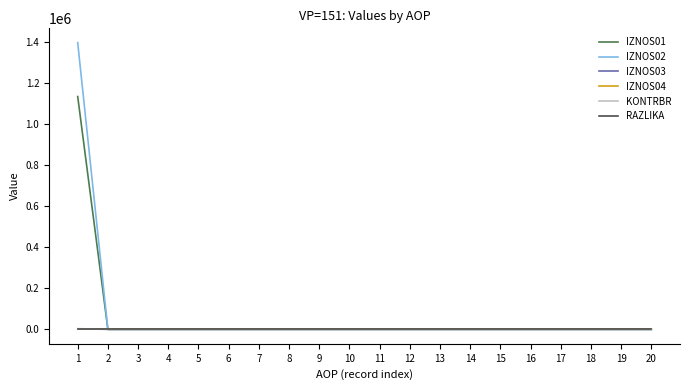

Count the RAZLIKA values in the range 0 to 1.

20